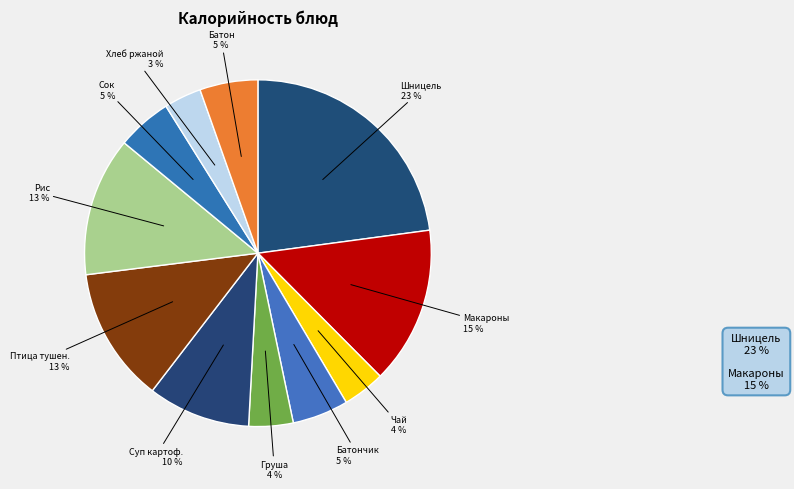

What is the largest slice in the pie chart?

Шницель